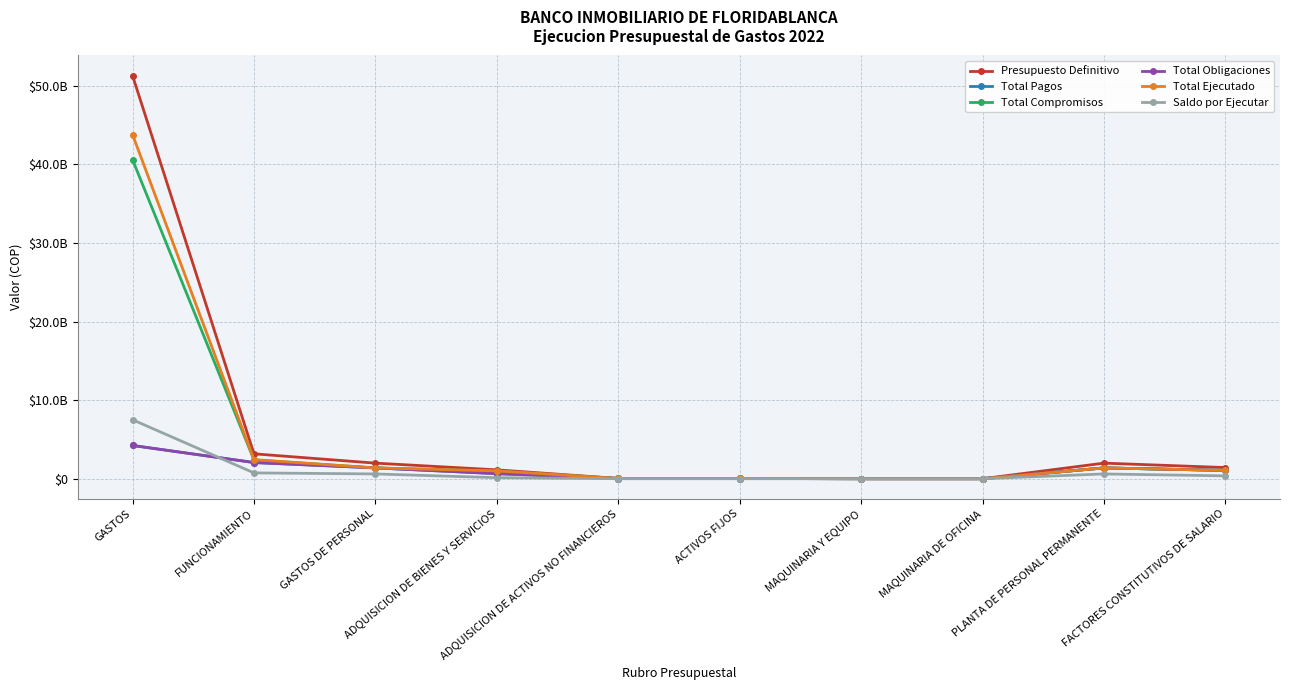

How many lines are shown in the chart?

6